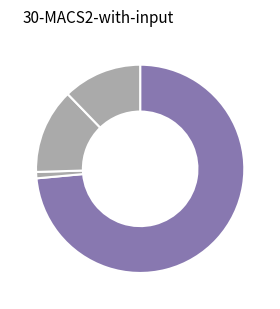

To the nearest percent, what is the average slice percentage?

25%